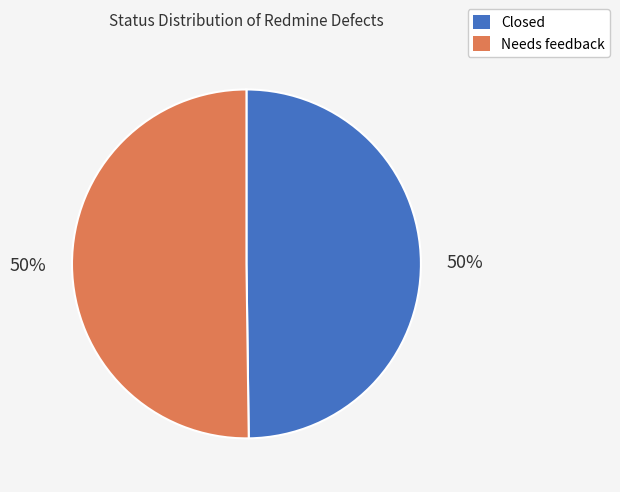

Is the sum of Closed and Needs feedback greater than half?

Yes